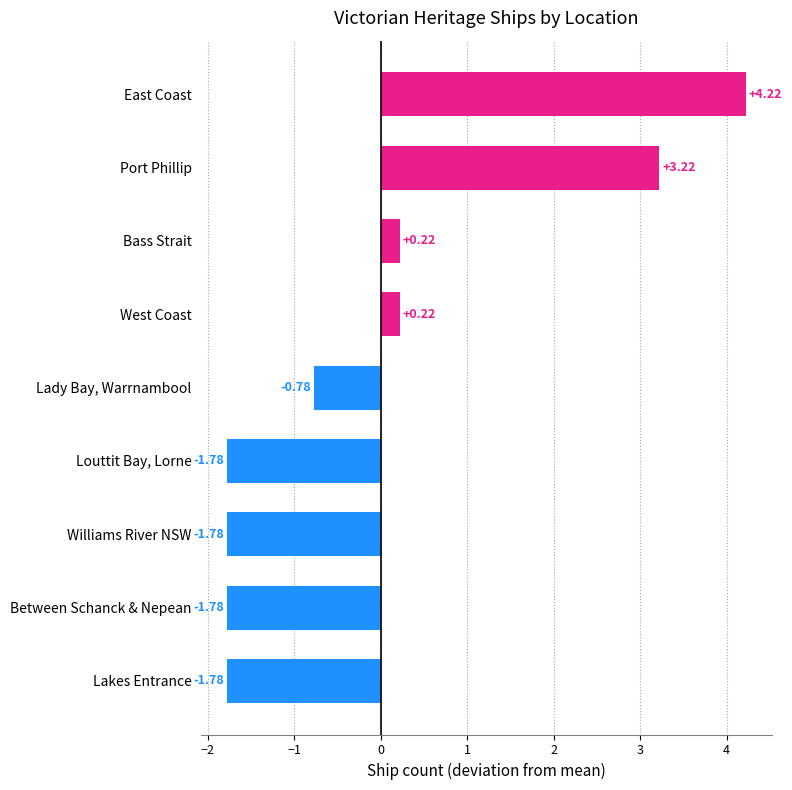

At which category does the chart reach its peak across all series?

East Coast